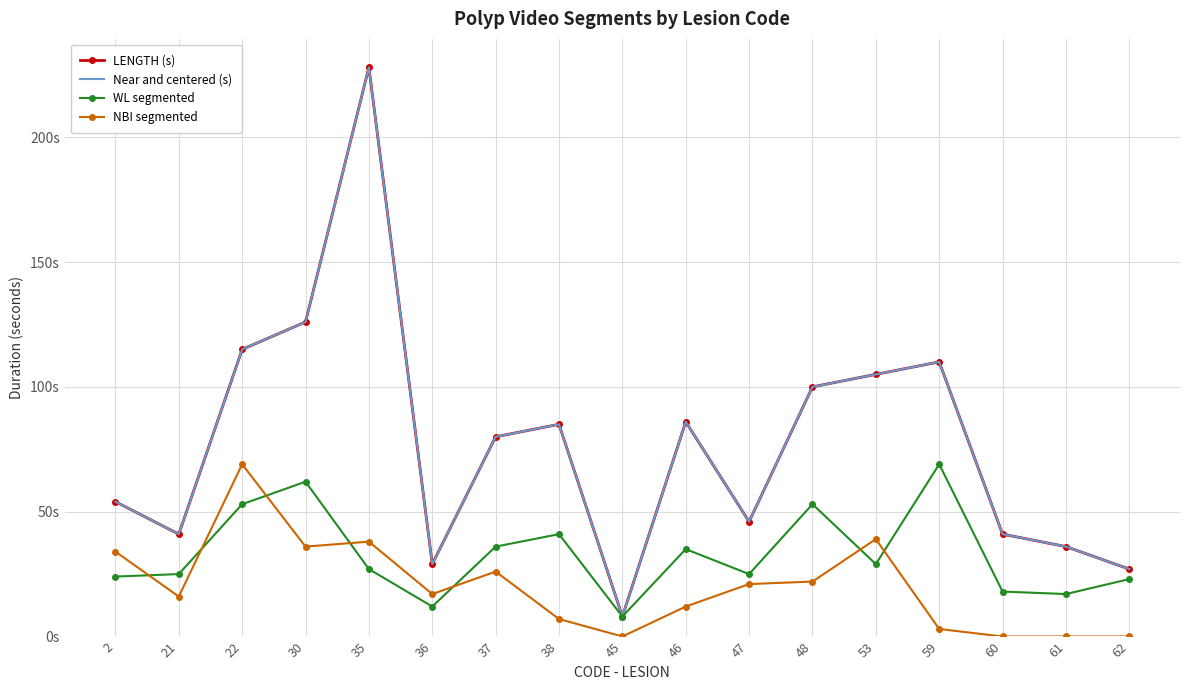

At which category does the chart reach its minimum across all series?

45